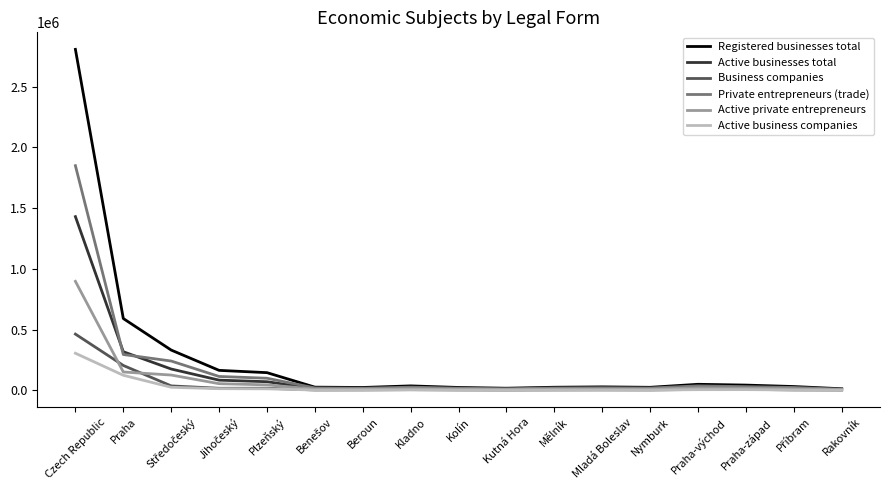

List the series in order of their peak value, lowest first.

Active business companies, Business companies, Active private entrepreneurs, Active businesses total, Private entrepreneurs (trade), Registered businesses total